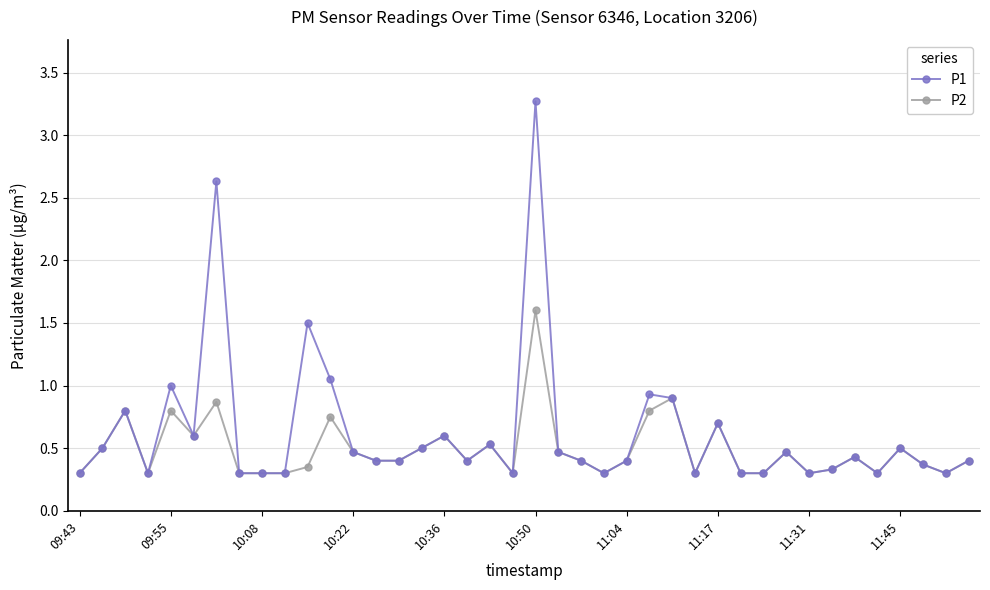

What is the maximum value shown in the chart?

3.3